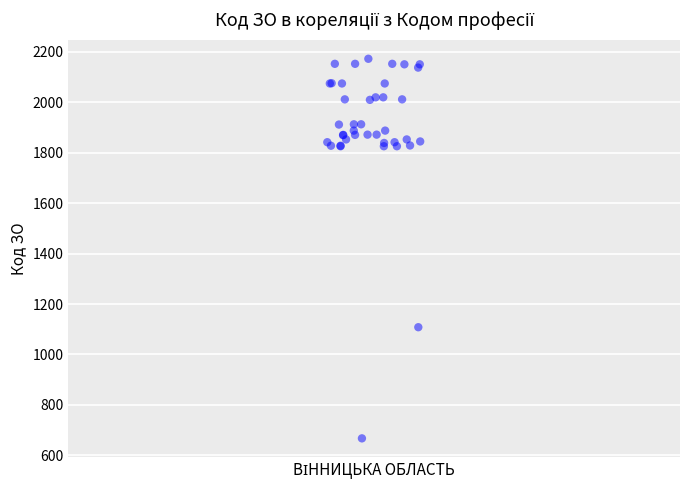

What Y value in the scatter plot is closest to 1420?

1108